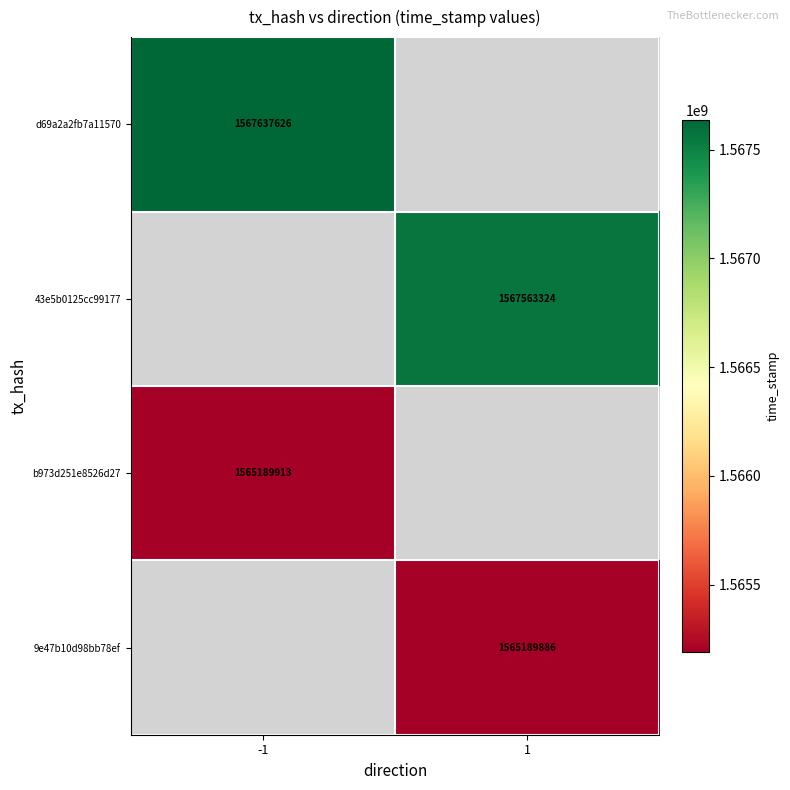

The value of d69a2a2fb7a11570 at -1 is 420929029. True or false?

False